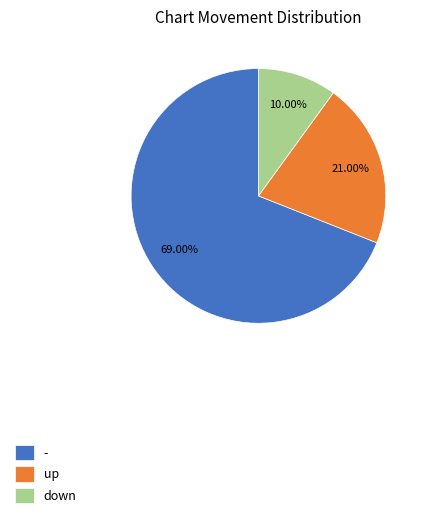

Which has a higher value, up or -?

-